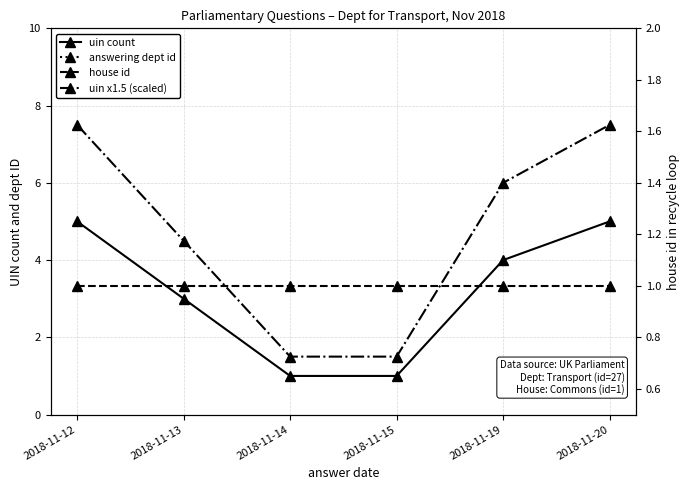

What is the sum of all house id values?

6.0